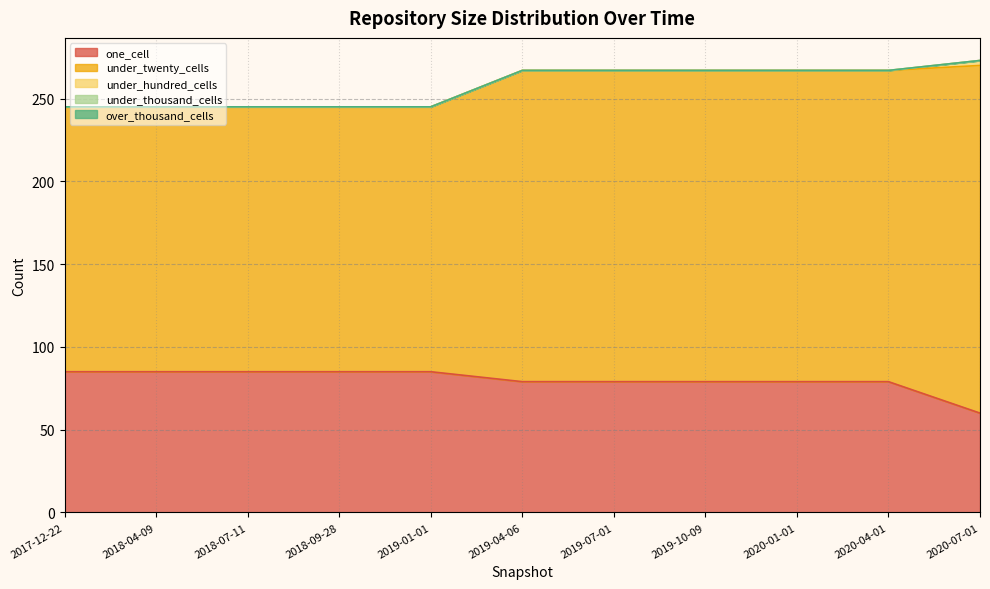

Does the chart display data point markers on the line(s)?

No